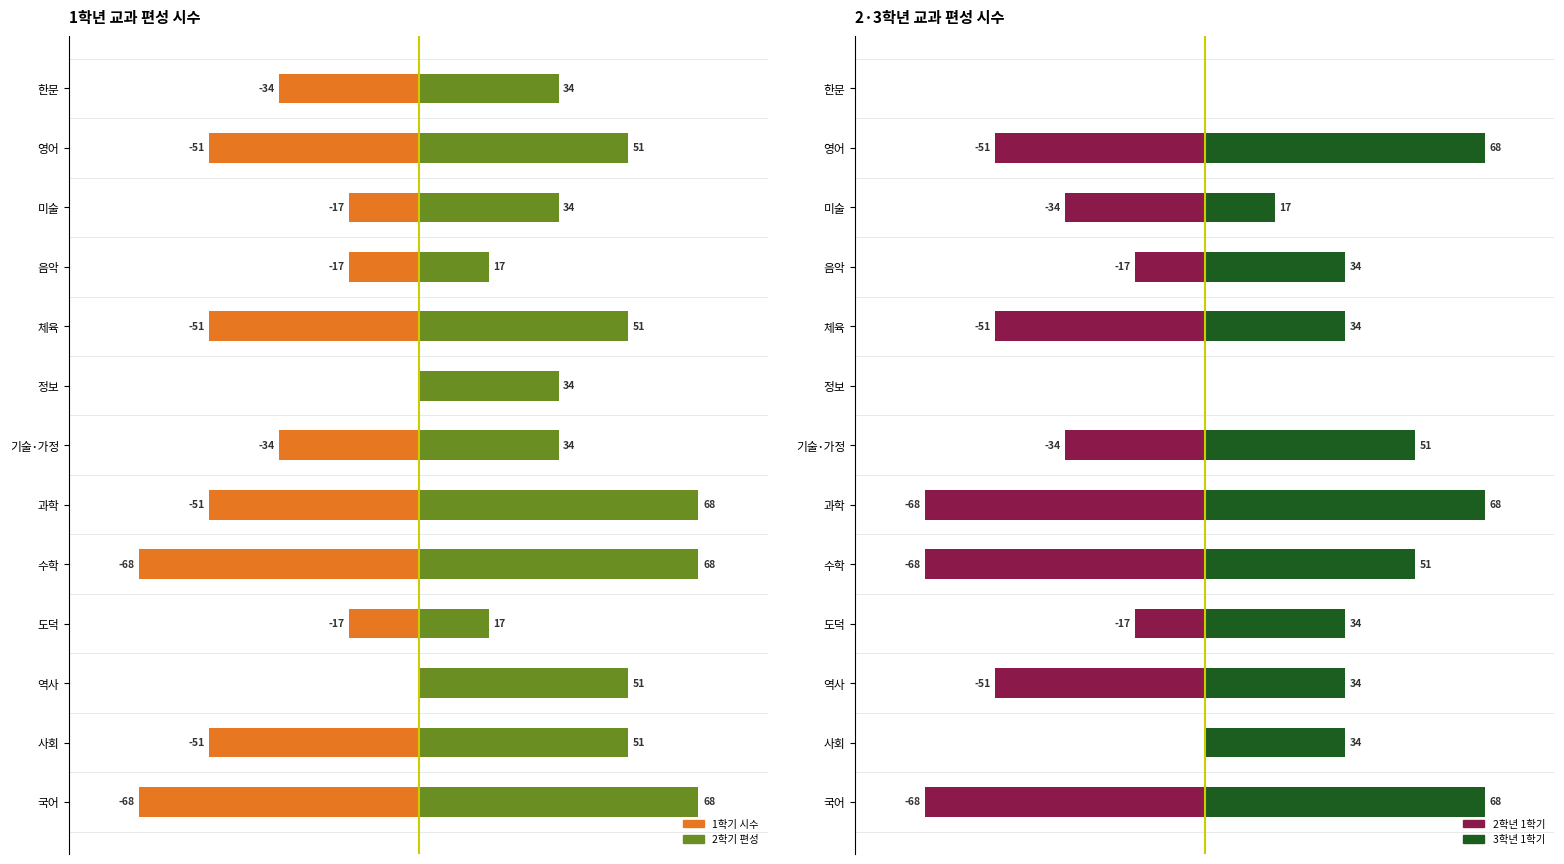

Which series changed the most between 국어 and 과학?

1학기 시수